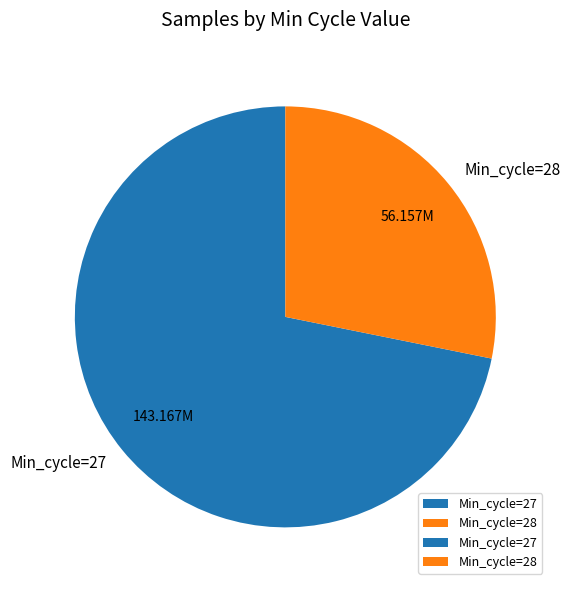

Which slice is the smallest?

Min_cycle=28